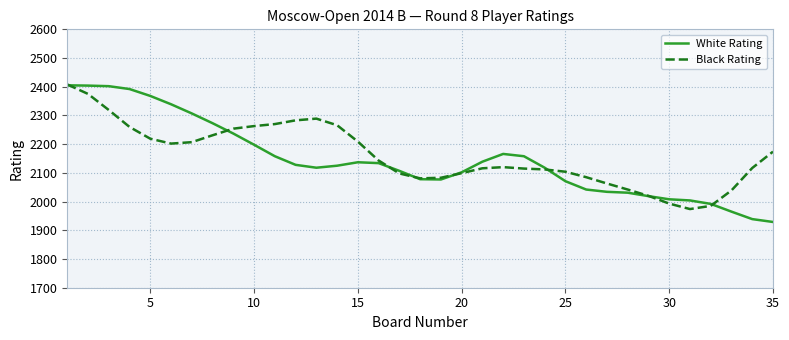

What is the minimum value shown in the chart?

1929